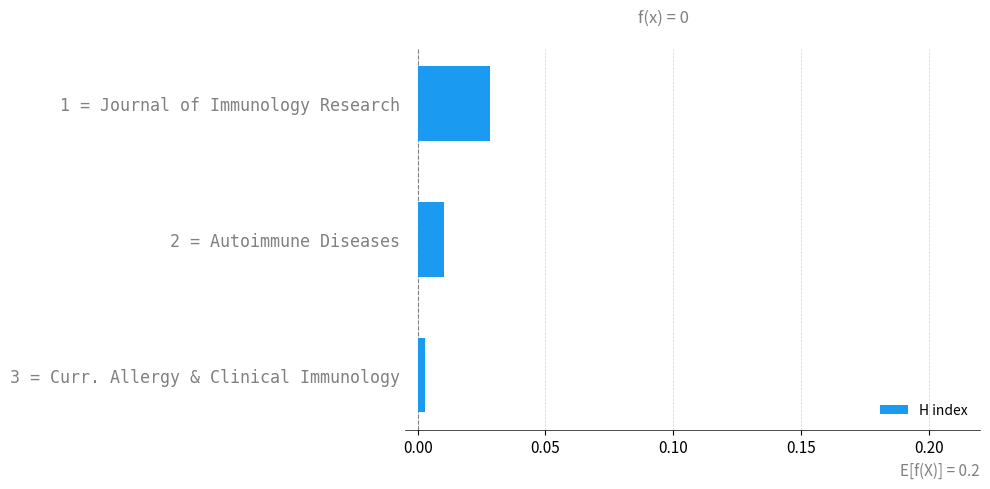

Which label corresponds to the smallest value in the chart?

3 = Curr. Allergy & Clinical Immunology